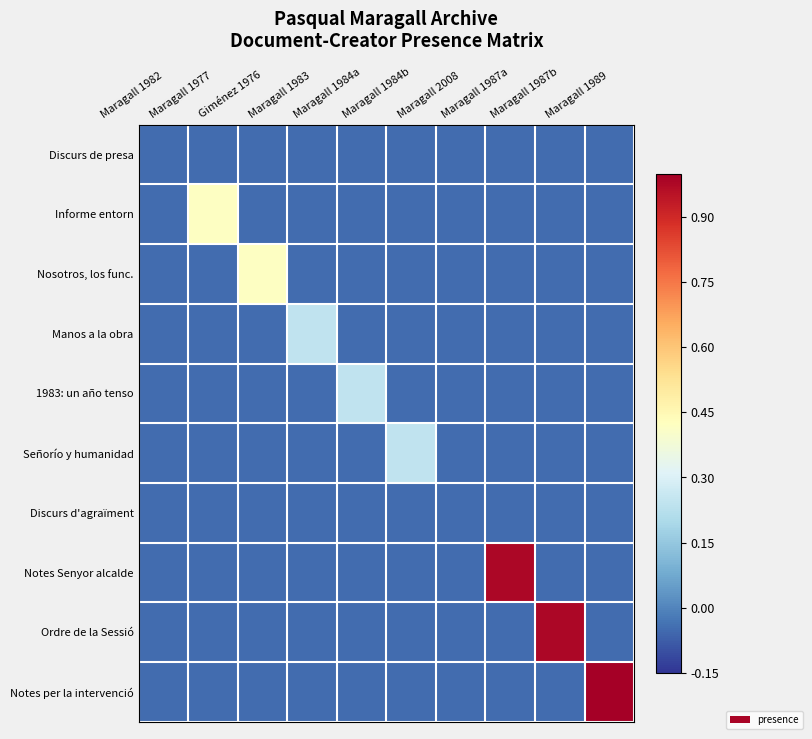

How many categories are shown in the chart?

10